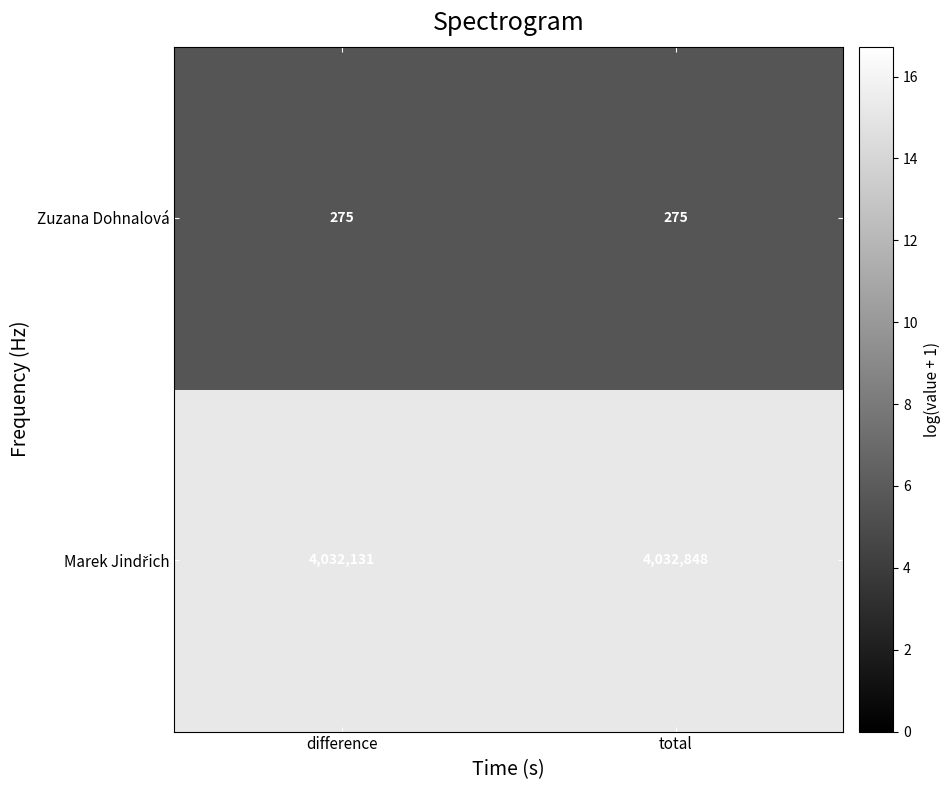

What is the difference between the highest and lowest values at total?

4032573